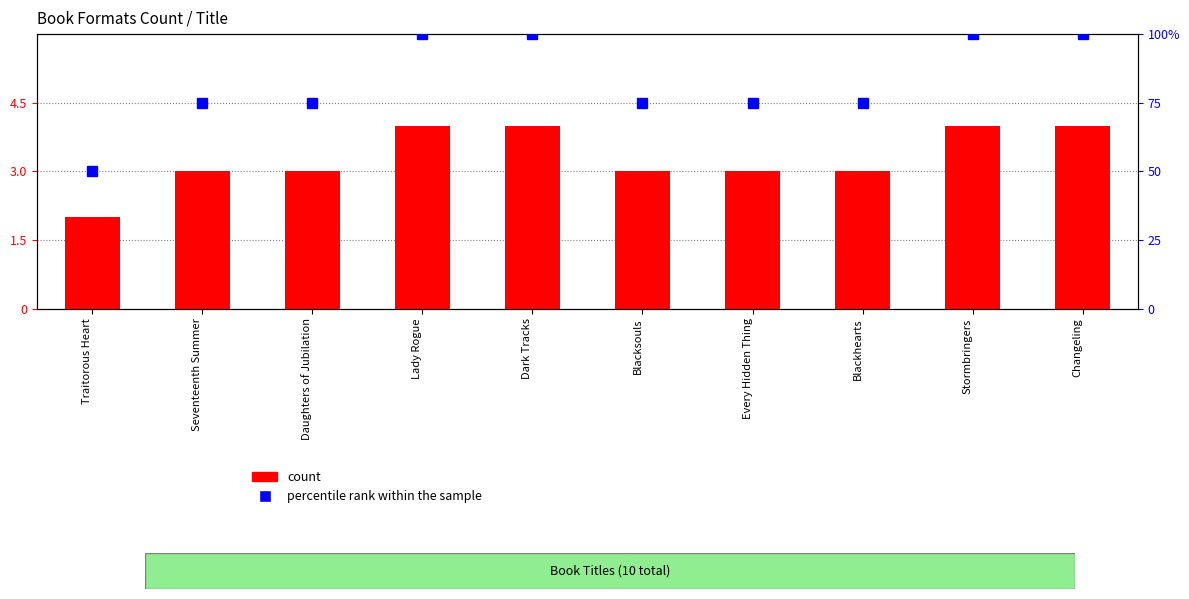

Where does the count series first go above 3?

Lady Rogue